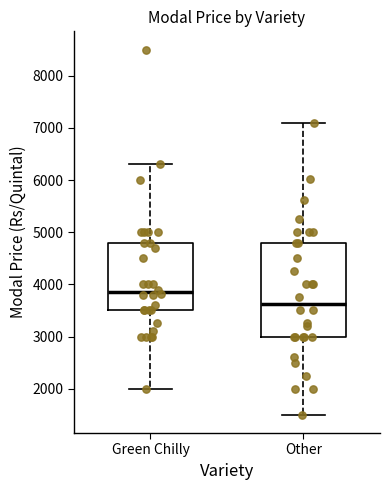

Reading left to right, transcribe this box plot: for each box, give where its median line is, the range the box spans, and where its two whiskers end, as read against the y-axis. The values are not printed on the chart, so give them approximately, as read against the axis.

Green Chilly: median 3900, box 3500 to 4800, whiskers 2000 to 6300
Other: median 3600, box 3000 to 4800, whiskers 1500 to 7100